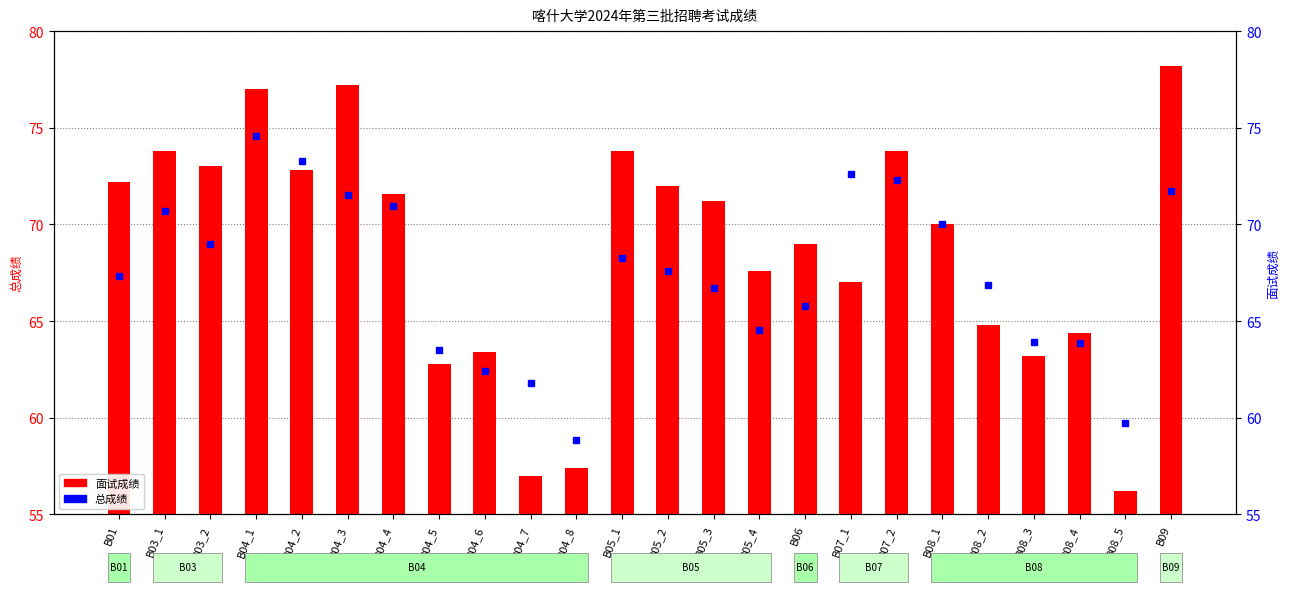

List the series in order of their overall mean, lowest first.

总成绩, 面试成绩